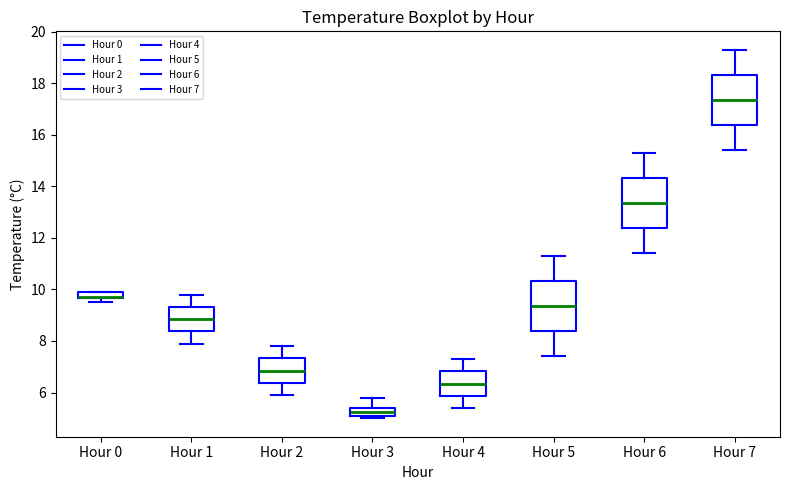

Where does the median line of the box for Hour 7 sit on the y-axis? The values are not printed on the chart, so give them approximately, as read against the axis.

17.4